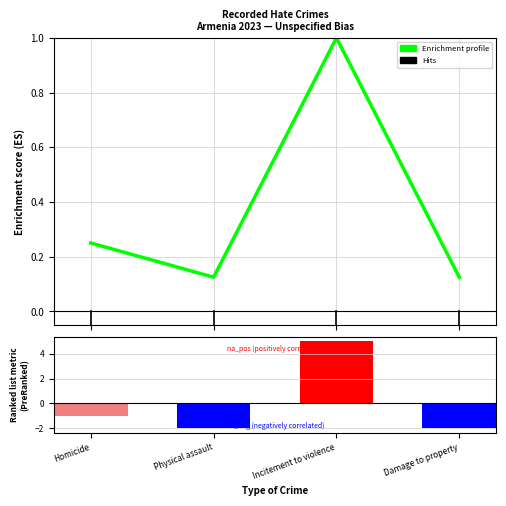

What is the greatest value displayed?

5.0